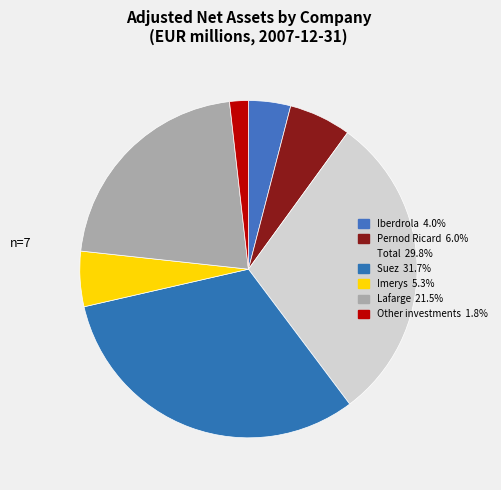

To the nearest percent, what is the difference between the largest and smallest slice percentages?

30%